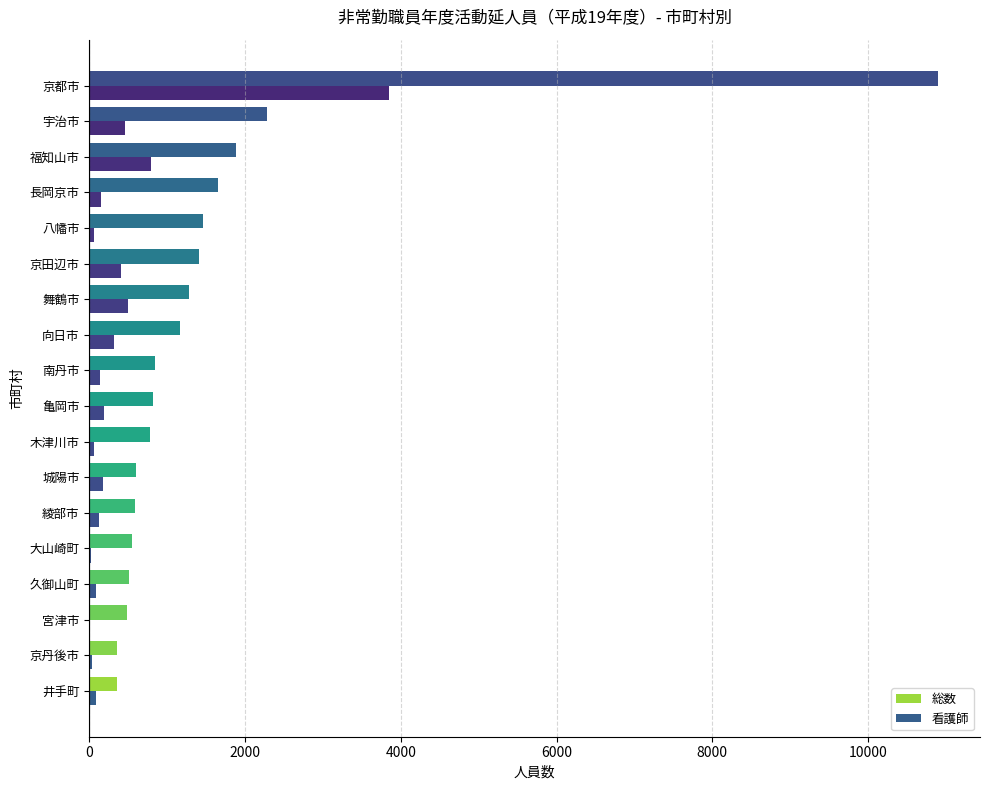

Is it true that 総数 equals 487 at 宮津市?

True